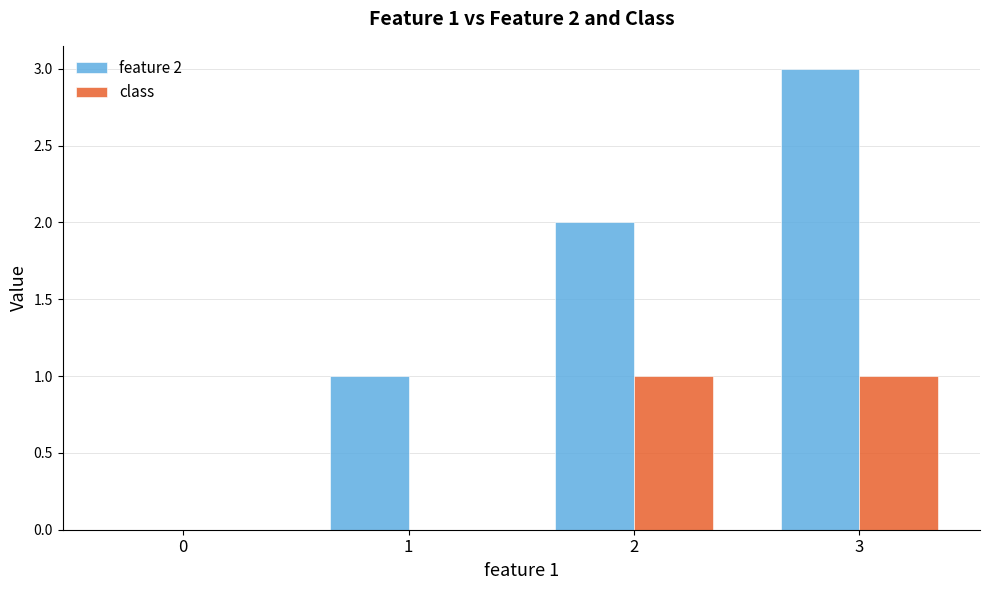

What is the greatest value displayed?

3